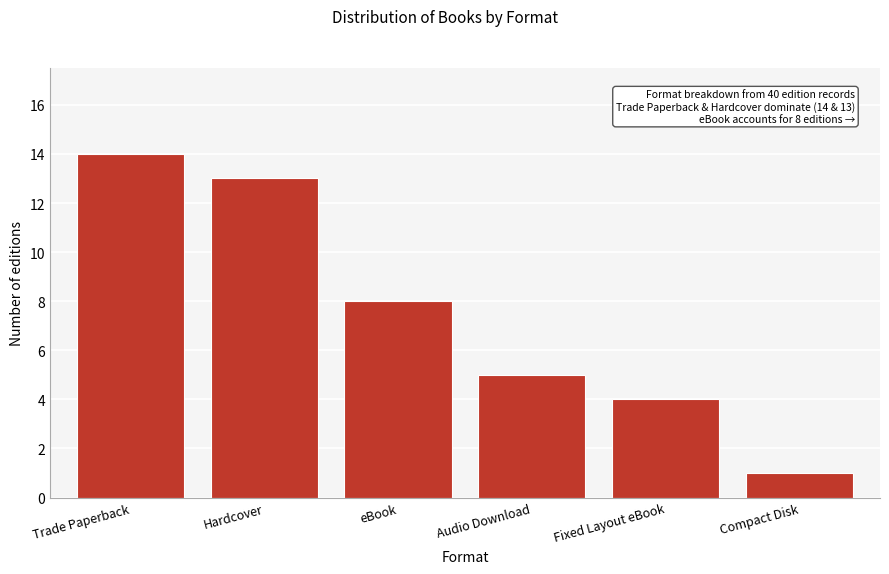

Reading right to left, transcribe all the data shown in this chart.

Compact Disk=1	Fixed Layout eBook=4	Audio Download=5	eBook=8	Hardcover=13	Trade Paperback=14